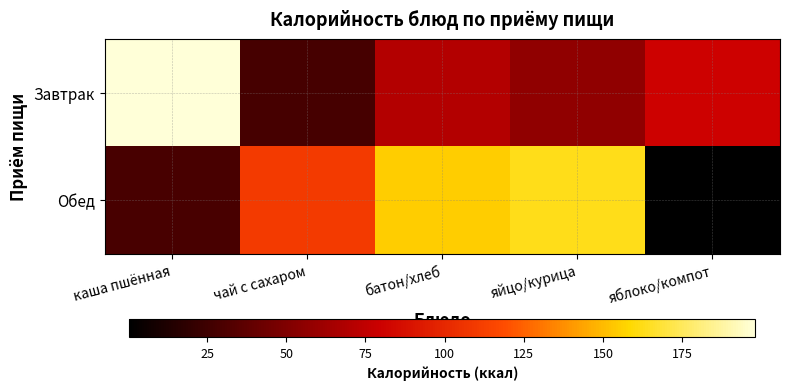

What is the maximum value shown in the chart?

198.0